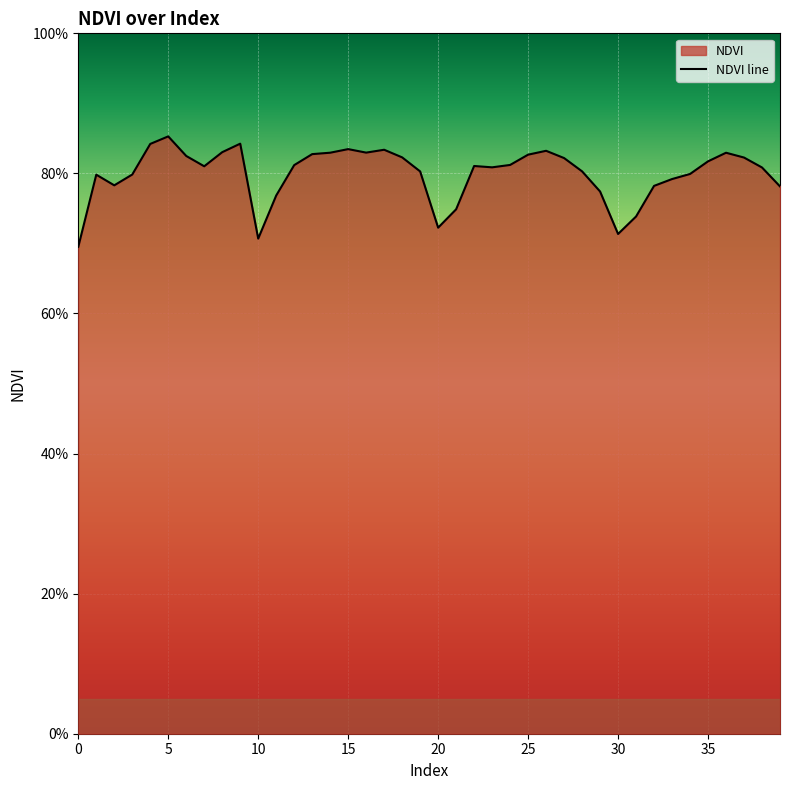

How many categories are shown in the chart?

40